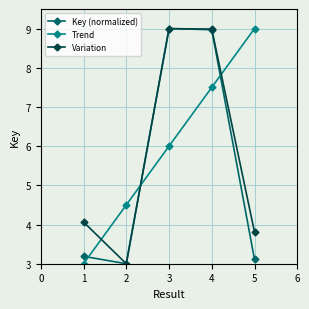

How many values in the Key (normalized) series exceed 3?

4